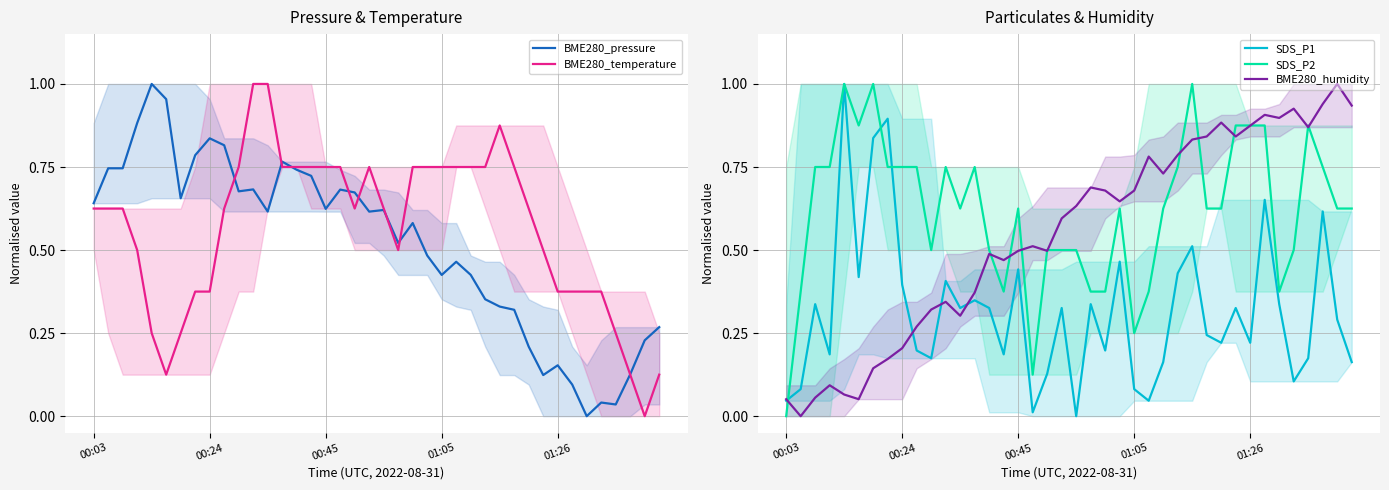

True or false: SDS_P2 has a value of 0.1 at 01:05.

False